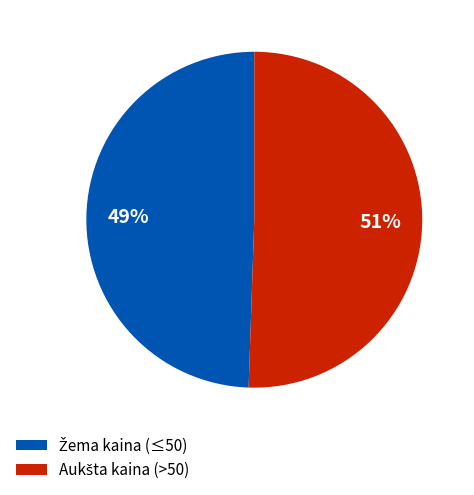

To the nearest percent, what is the average slice percentage?

50%